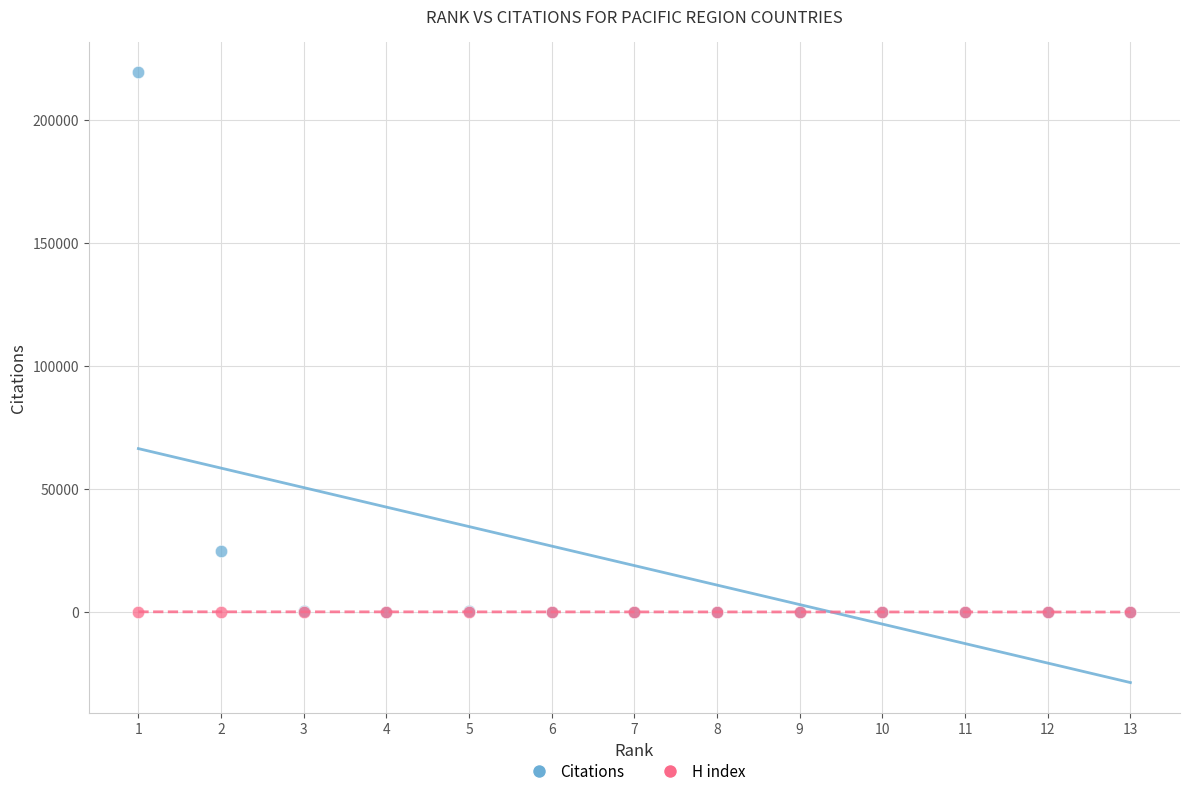

Across all series, what Y value is closest to 109625?

24802